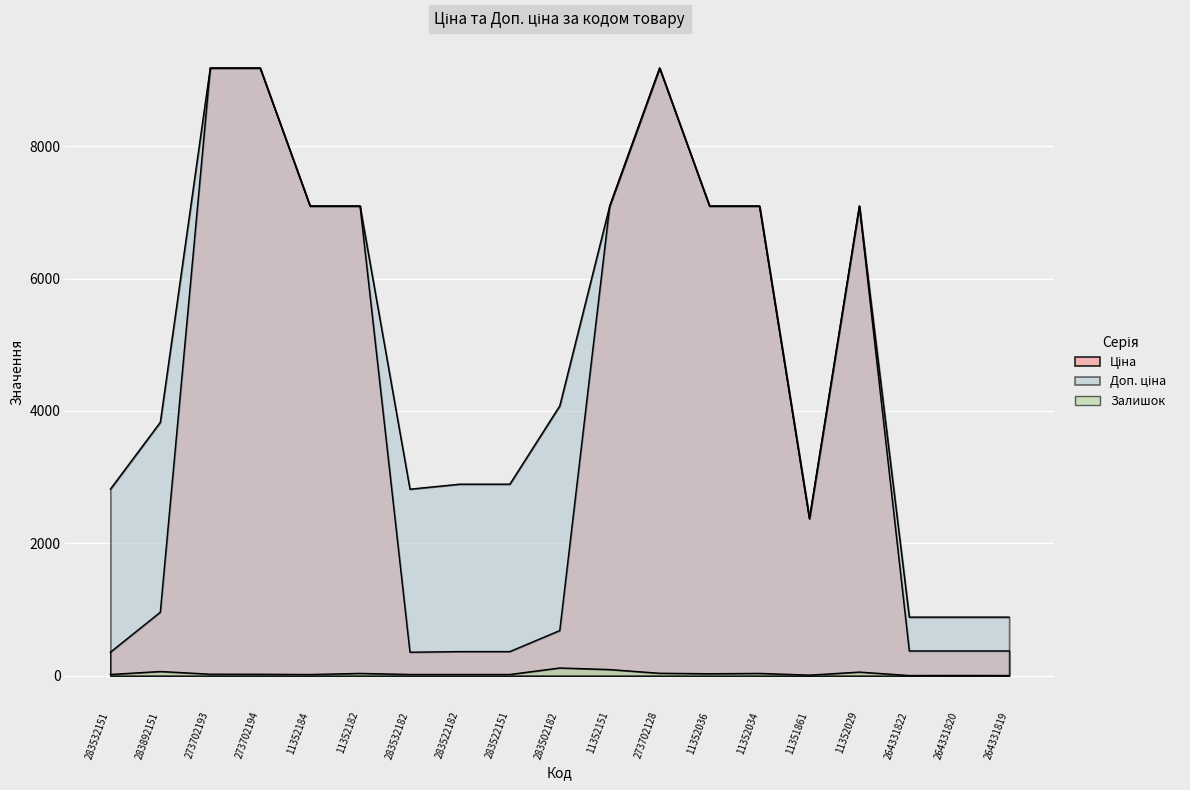

How many categories are shown in the chart?

19